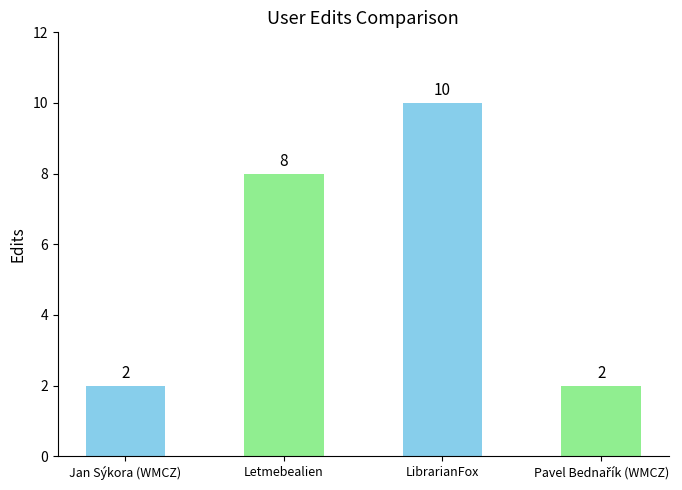

The chart shows a value of 4 at Letmebealien. True or false?

False